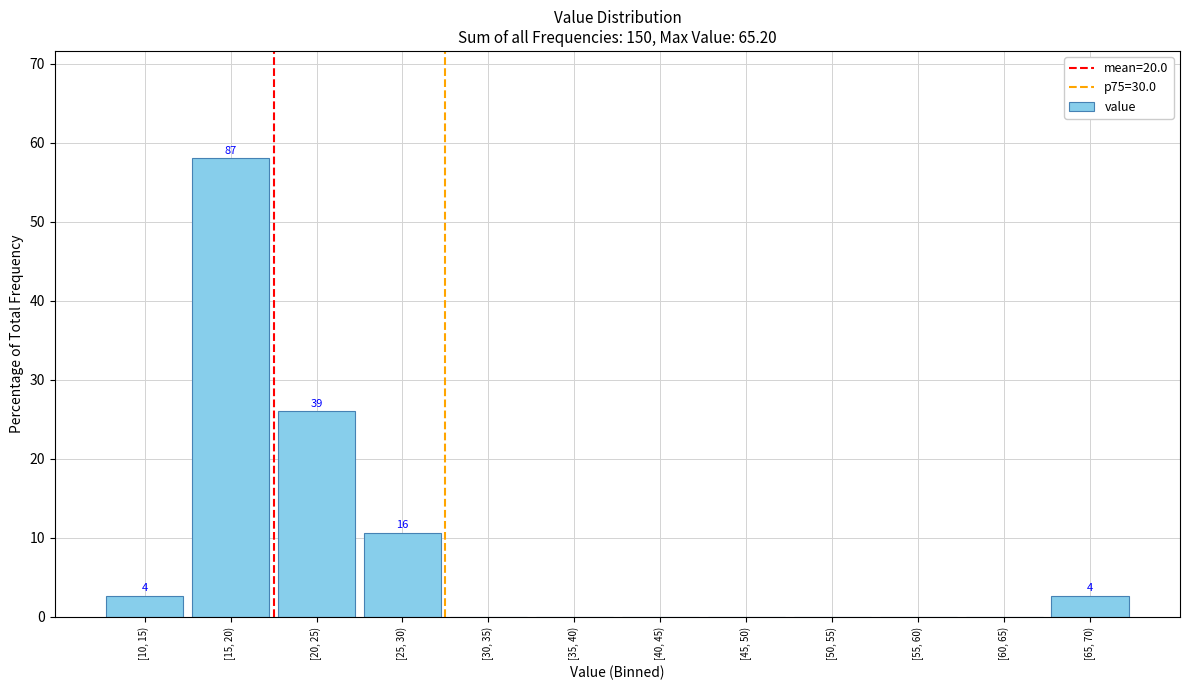

Reading left to right, extract all data points from this chart.

[10, 15)=2.7	[15, 20)=58.0	[20, 25)=26.0	[25, 30)=10.7	[30, 35)=0.0	[35, 40)=0.0	[40, 45)=0.0	[45, 50)=0.0	[50, 55)=0.0	[55, 60)=0.0	[60, 65)=0.0	[65, 70)=2.7